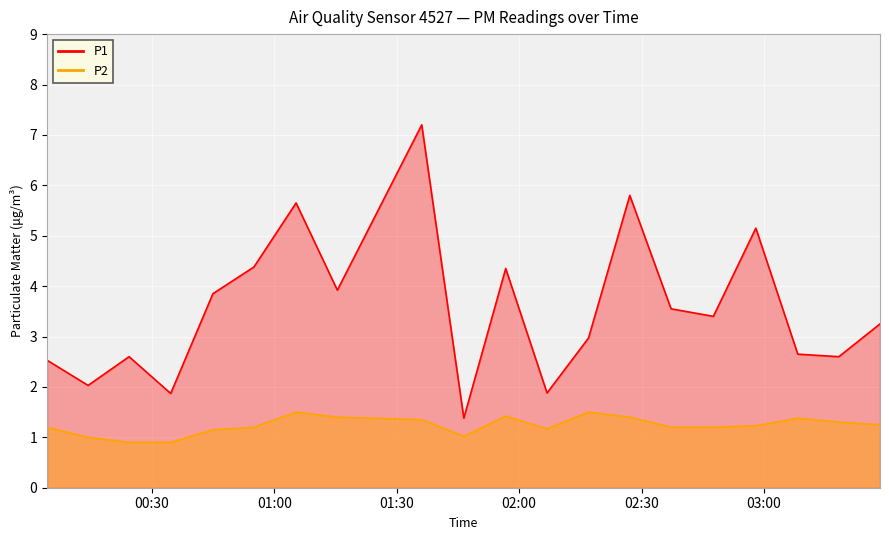

What is the spread (max minus min) of values at 00:54?

3.2